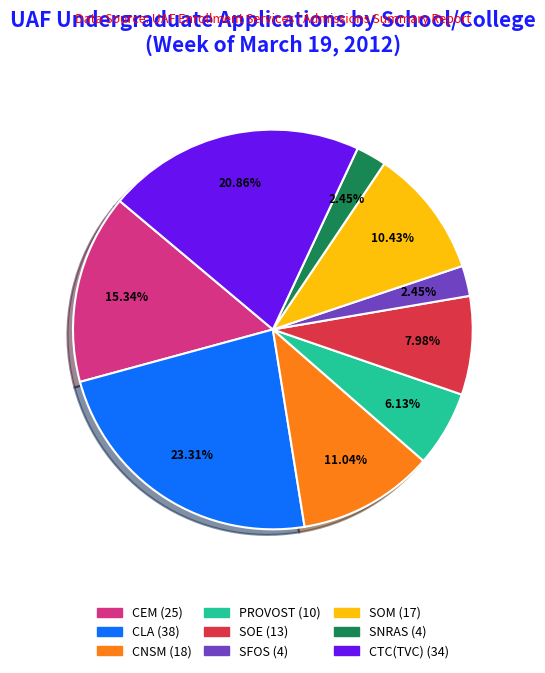

Does any single category account for the majority?

No